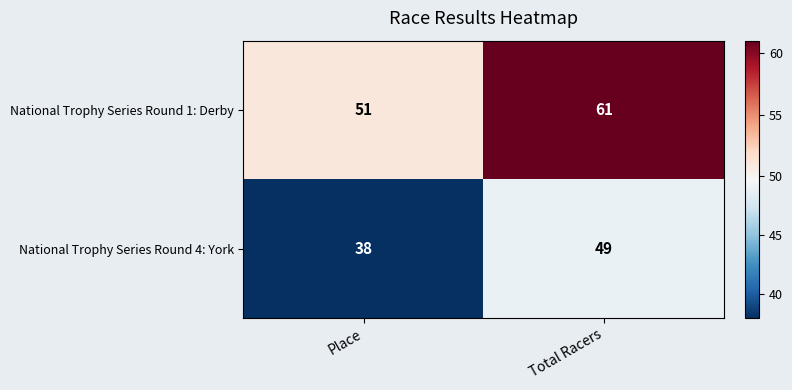

Which series changed the most between Place and Total Racers?

National Trophy Series Round 4: York